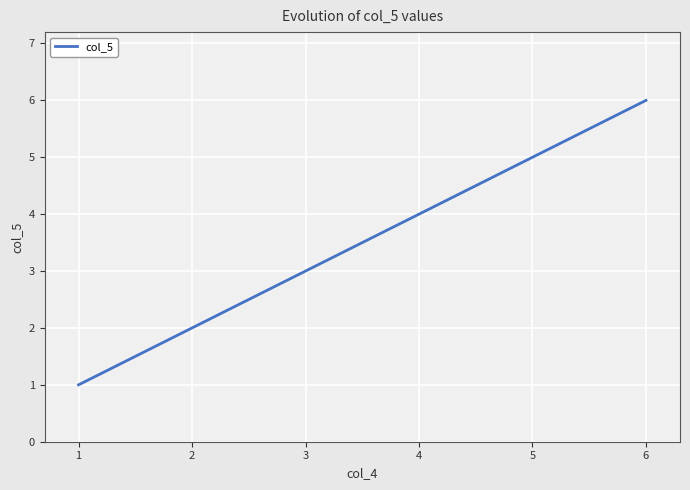

Rank the categories by value from highest to lowest.

6, 5, 4, 3, 2, 1